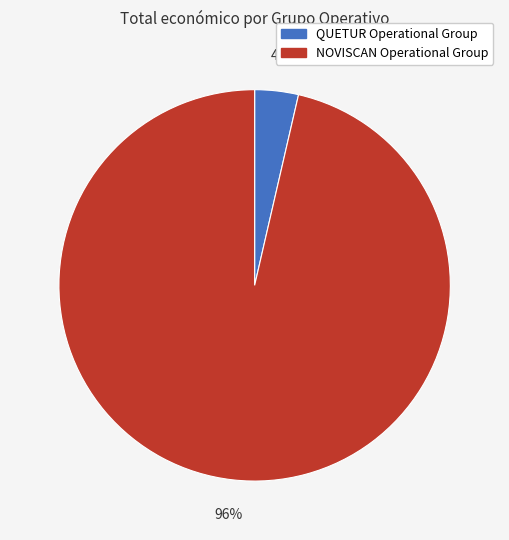

What percentage is the QUETUR Operational Group slice, to the nearest percent?

4%